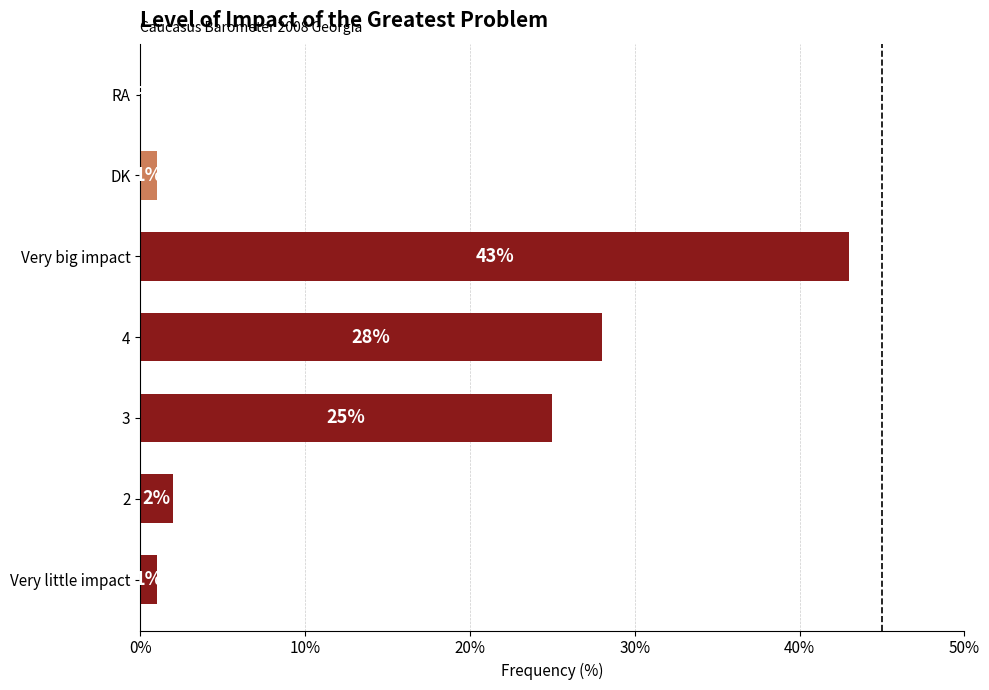

What is the greatest value displayed?

43